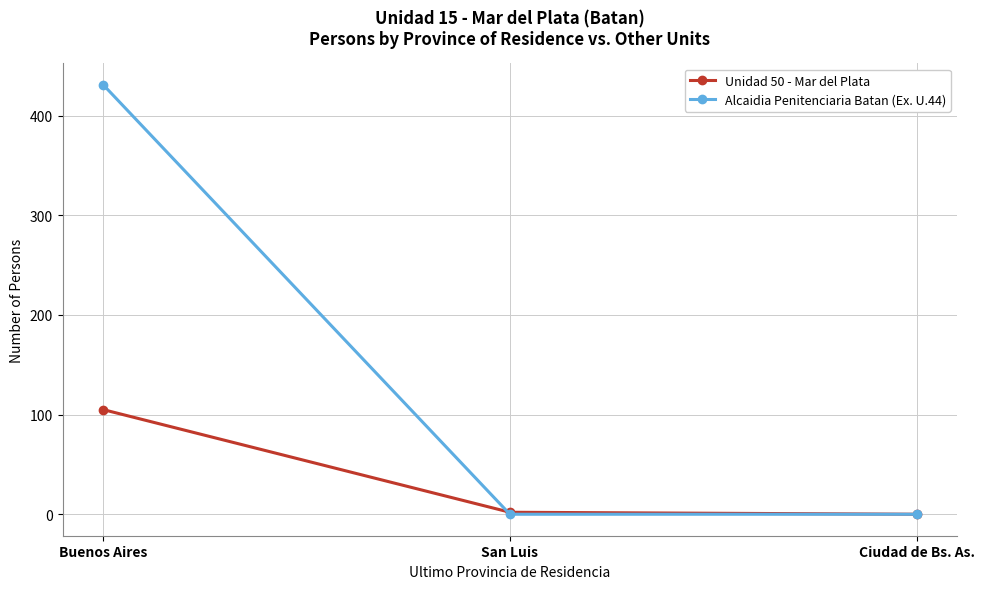

What position from the left is San Luis?

2